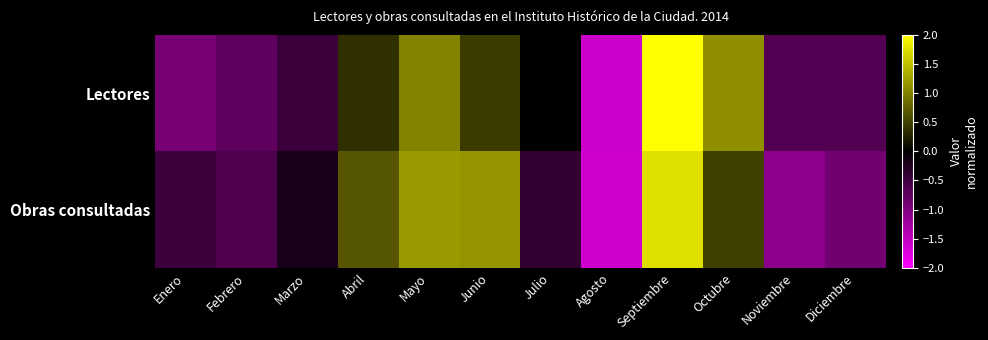

What is the minimum value shown in the chart?

-1.6